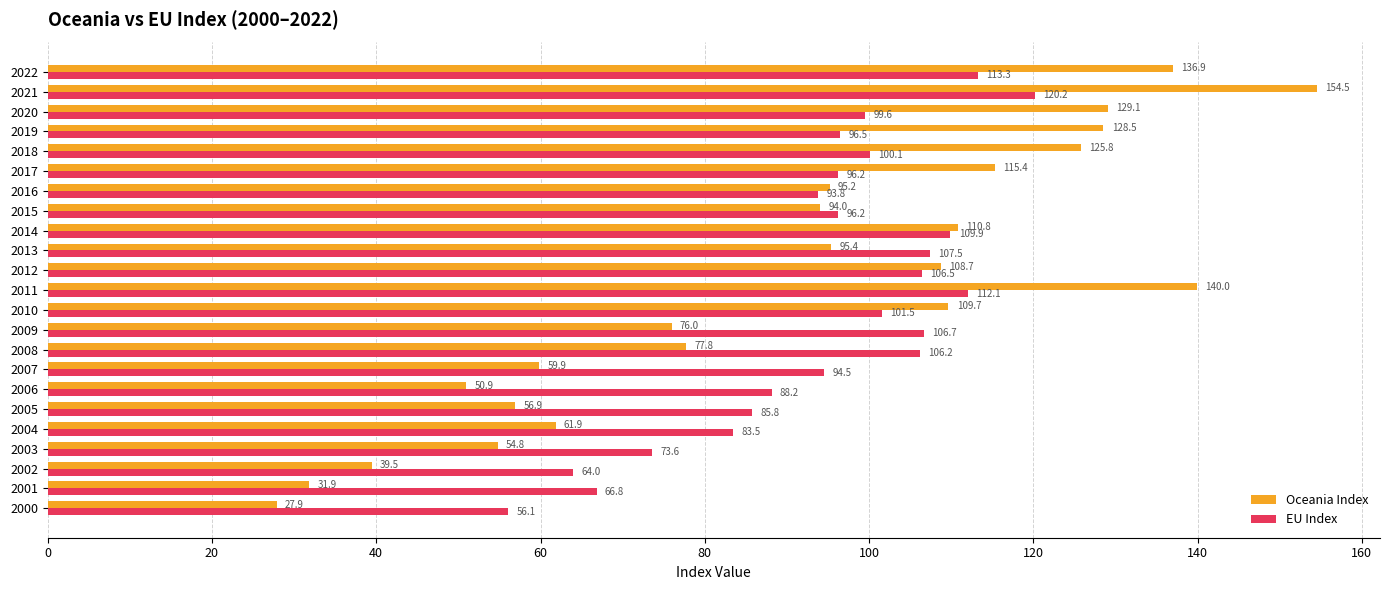

What is the sum of all Oceania Index values?

2081.3